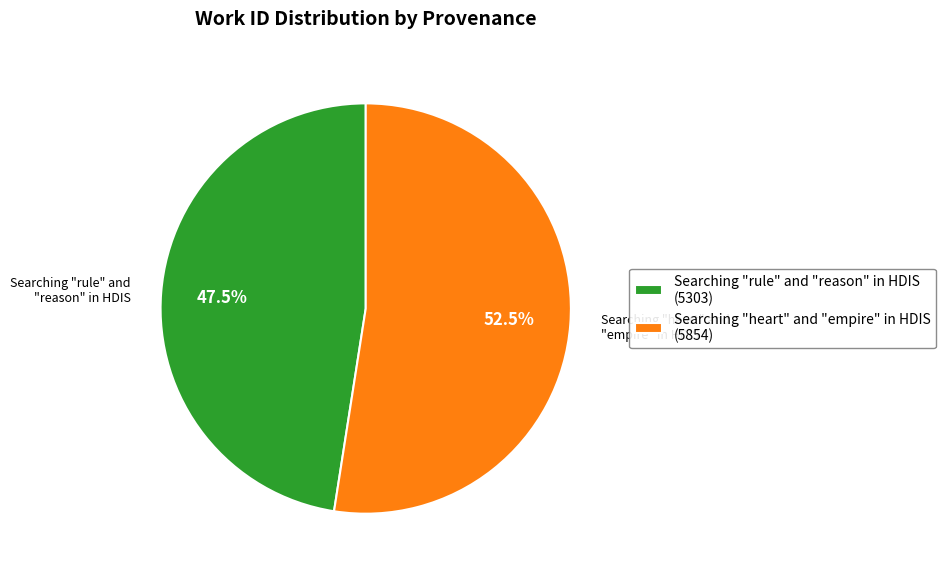

To the nearest percent, what is the difference between the Searching "heart" and "empire" in HDIS and Searching "rule" and "reason" in HDIS slice percentages?

5%